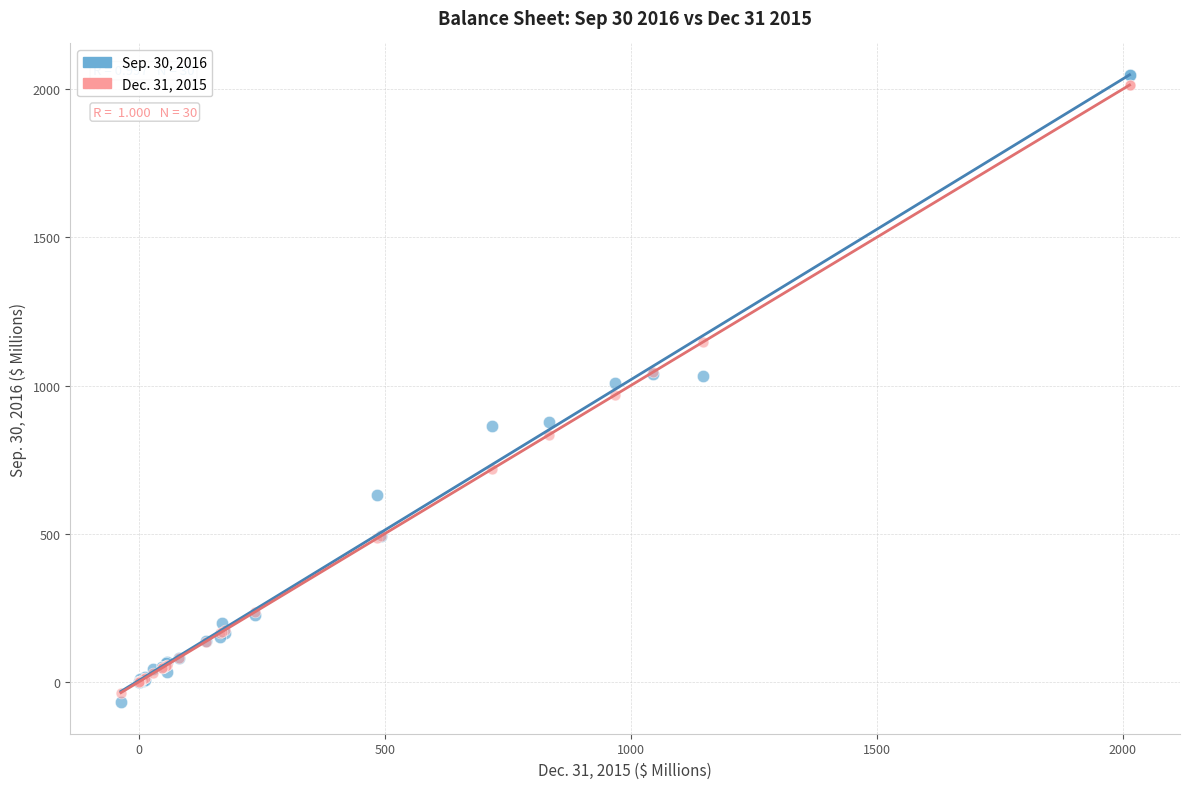

Which series has the largest Y range (max minus min)?

Sep. 30, 2016